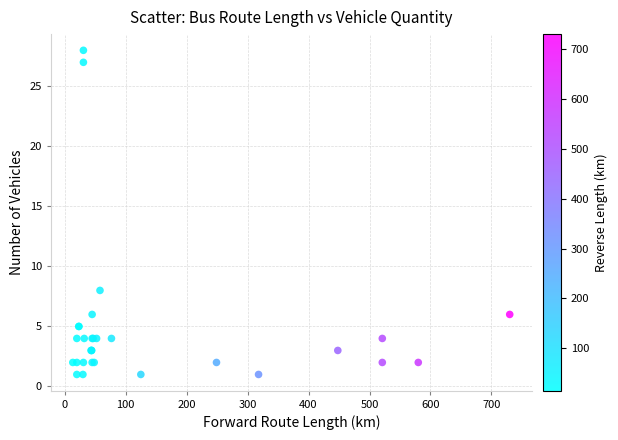

What Y value in the scatter plot is closest to 14?

8